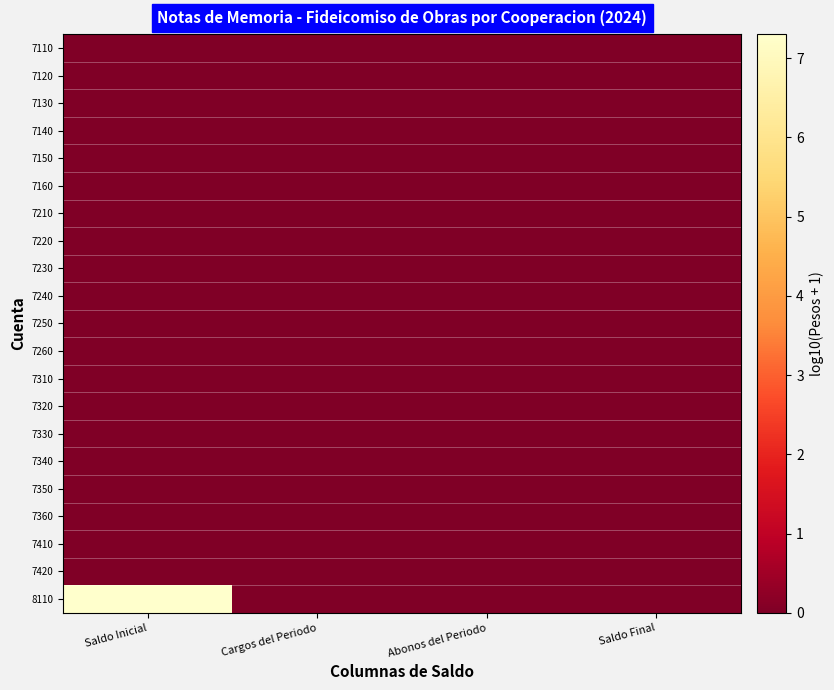

Reading left to right, extract all data points from this chart.

7110: Saldo Inicial=0.0	Cargos del Periodo=0.0	Abonos del Periodo=0.0	Saldo Final=0.0
7120: Saldo Inicial=0.0	Cargos del Periodo=0.0	Abonos del Periodo=0.0	Saldo Final=0.0
7130: Saldo Inicial=0.0	Cargos del Periodo=0.0	Abonos del Periodo=0.0	Saldo Final=0.0
7140: Saldo Inicial=0.0	Cargos del Periodo=0.0	Abonos del Periodo=0.0	Saldo Final=0.0
7150: Saldo Inicial=0.0	Cargos del Periodo=0.0	Abonos del Periodo=0.0	Saldo Final=0.0
7160: Saldo Inicial=0.0	Cargos del Periodo=0.0	Abonos del Periodo=0.0	Saldo Final=0.0
7210: Saldo Inicial=0.0	Cargos del Periodo=0.0	Abonos del Periodo=0.0	Saldo Final=0.0
7220: Saldo Inicial=0.0	Cargos del Periodo=0.0	Abonos del Periodo=0.0	Saldo Final=0.0
7230: Saldo Inicial=0.0	Cargos del Periodo=0.0	Abonos del Periodo=0.0	Saldo Final=0.0
7240: Saldo Inicial=0.0	Cargos del Periodo=0.0	Abonos del Periodo=0.0	Saldo Final=0.0
7250: Saldo Inicial=0.0	Cargos del Periodo=0.0	Abonos del Periodo=0.0	Saldo Final=0.0
7260: Saldo Inicial=0.0	Cargos del Periodo=0.0	Abonos del Periodo=0.0	Saldo Final=0.0
7310: Saldo Inicial=0.0	Cargos del Periodo=0.0	Abonos del Periodo=0.0	Saldo Final=0.0
7320: Saldo Inicial=0.0	Cargos del Periodo=0.0	Abonos del Periodo=0.0	Saldo Final=0.0
7330: Saldo Inicial=0.0	Cargos del Periodo=0.0	Abonos del Periodo=0.0	Saldo Final=0.0
7340: Saldo Inicial=0.0	Cargos del Periodo=0.0	Abonos del Periodo=0.0	Saldo Final=0.0
7350: Saldo Inicial=0.0	Cargos del Periodo=0.0	Abonos del Periodo=0.0	Saldo Final=0.0
7360: Saldo Inicial=0.0	Cargos del Periodo=0.0	Abonos del Periodo=0.0	Saldo Final=0.0
7410: Saldo Inicial=0.0	Cargos del Periodo=0.0	Abonos del Periodo=0.0	Saldo Final=0.0
7420: Saldo Inicial=0.0	Cargos del Periodo=0.0	Abonos del Periodo=0.0	Saldo Final=0.0
8110: Saldo Inicial=7.3	Cargos del Periodo=0.0	Abonos del Periodo=0.0	Saldo Final=0.0